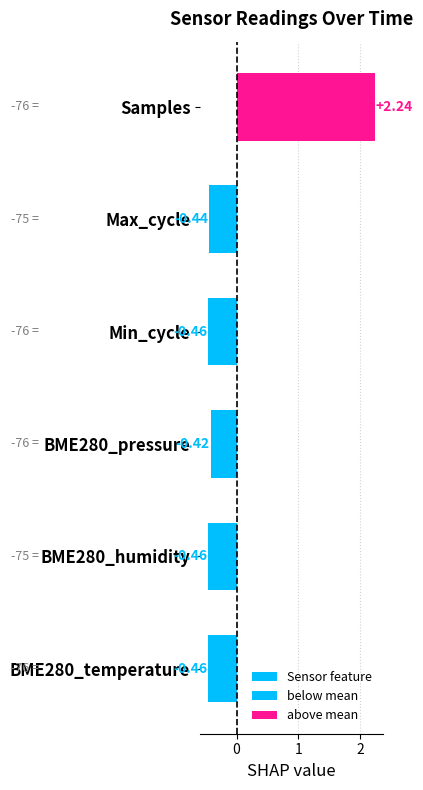

What is the greatest value displayed?

2.2